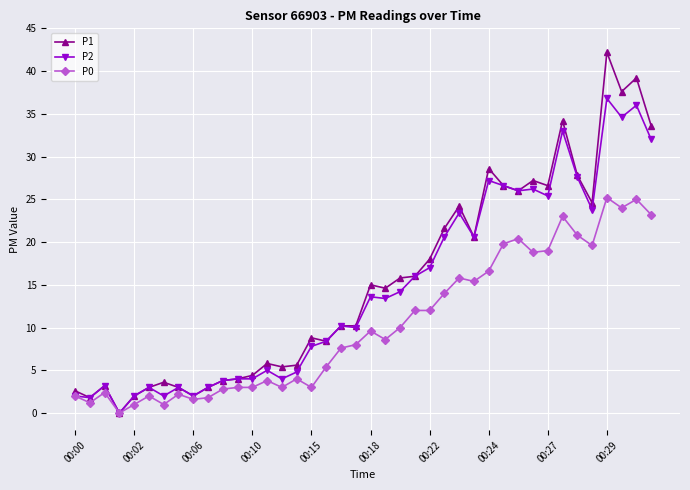

What is the value of the P0 point at the 29th from the left?

16.6